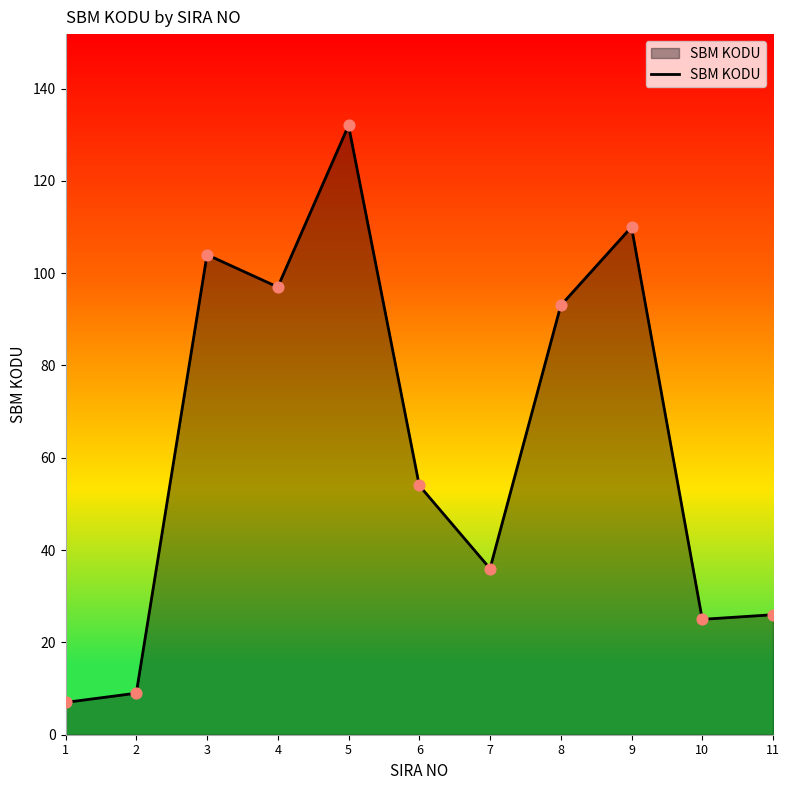

What is the change in value from 2 to 9?

+101